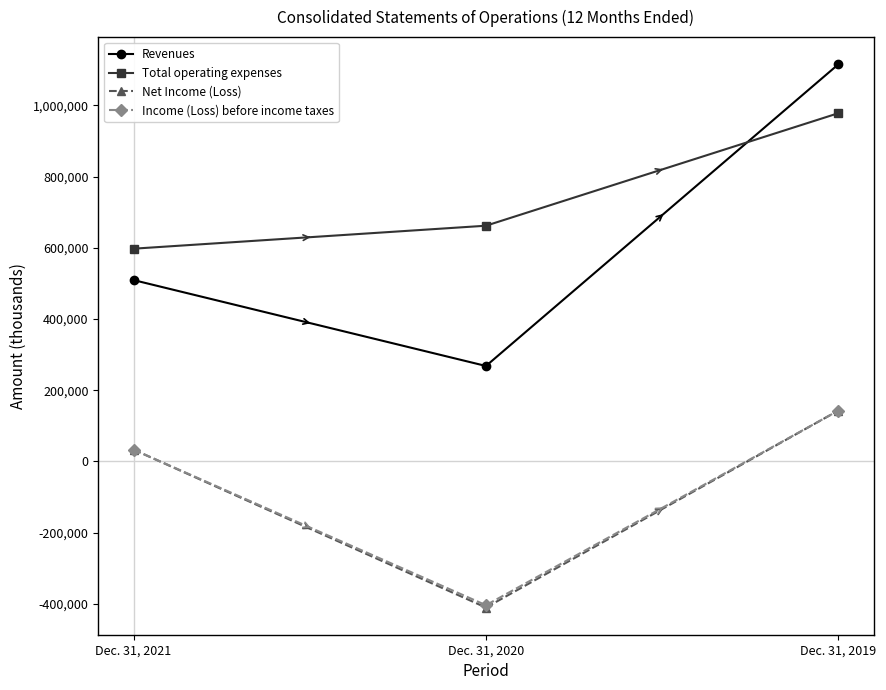

Does the chart have visible grid lines?

No